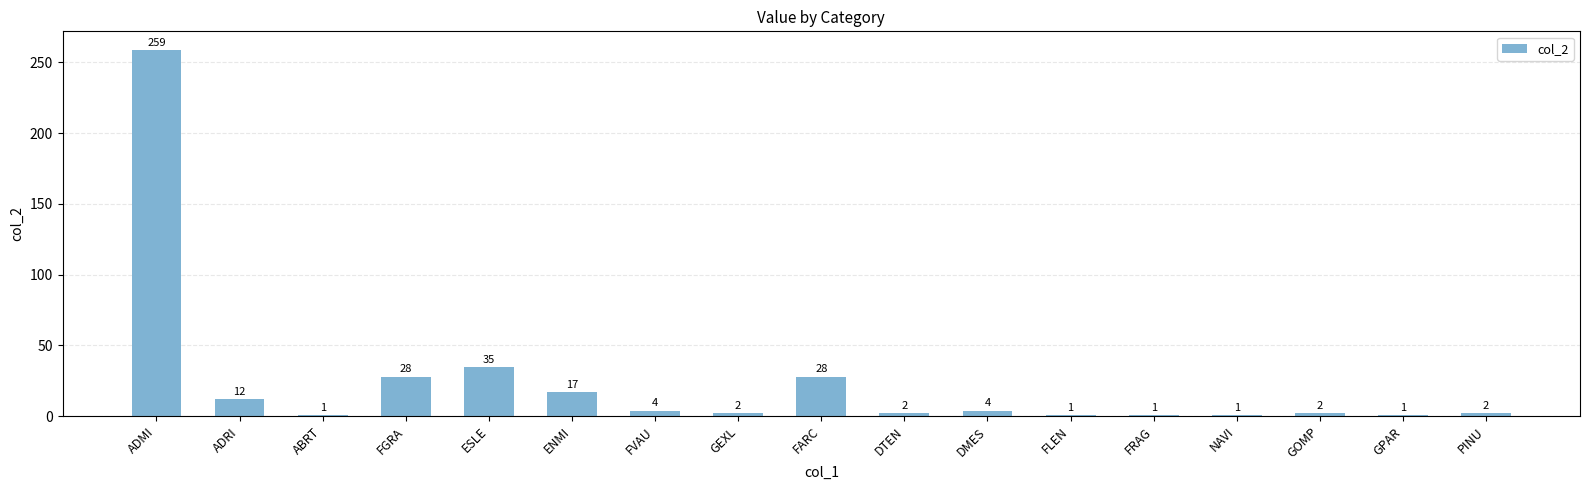

How many bars are there in total?

17